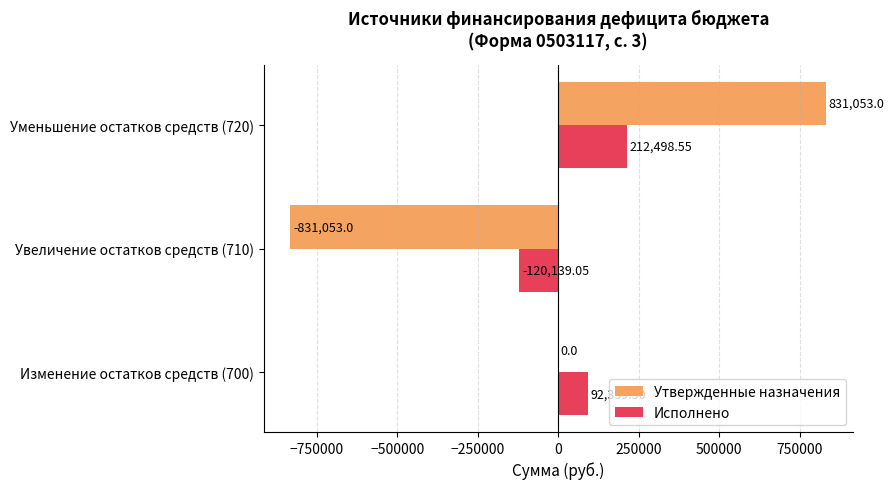

Between Изменение остатков средств (700) and Увеличение остатков средств (710), which series saw the biggest shift?

Утвержденные назначения